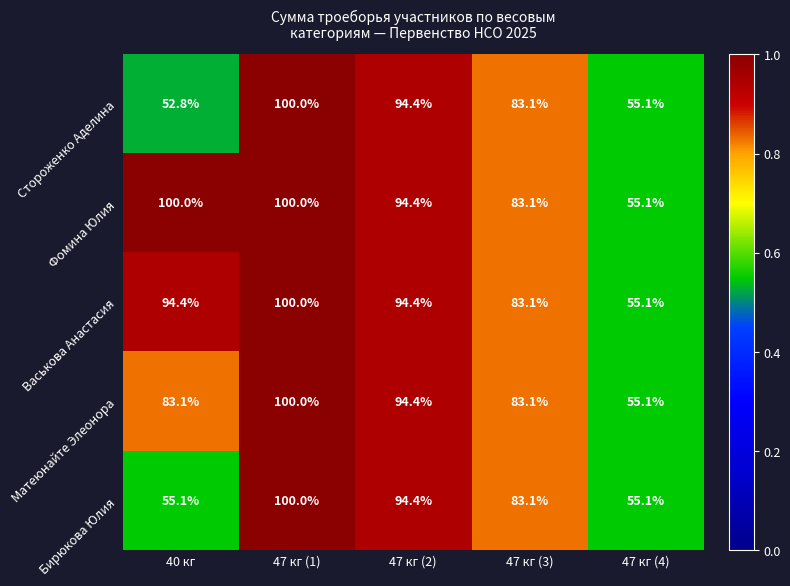

At which label does Матеюнайте Элеонора first exceed 83?

40 кг